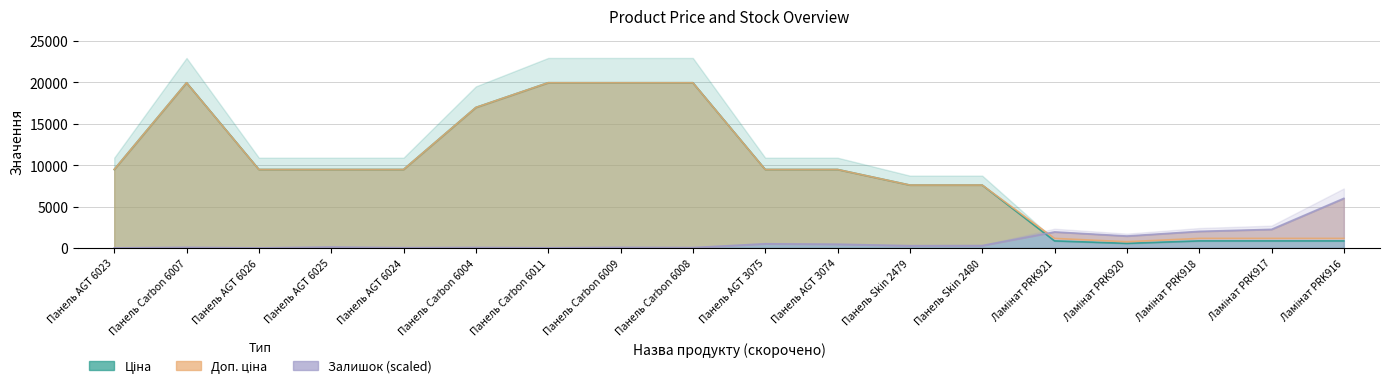

True or false: Залишок has a value of 320.1 at Панель AGT 3075.

False